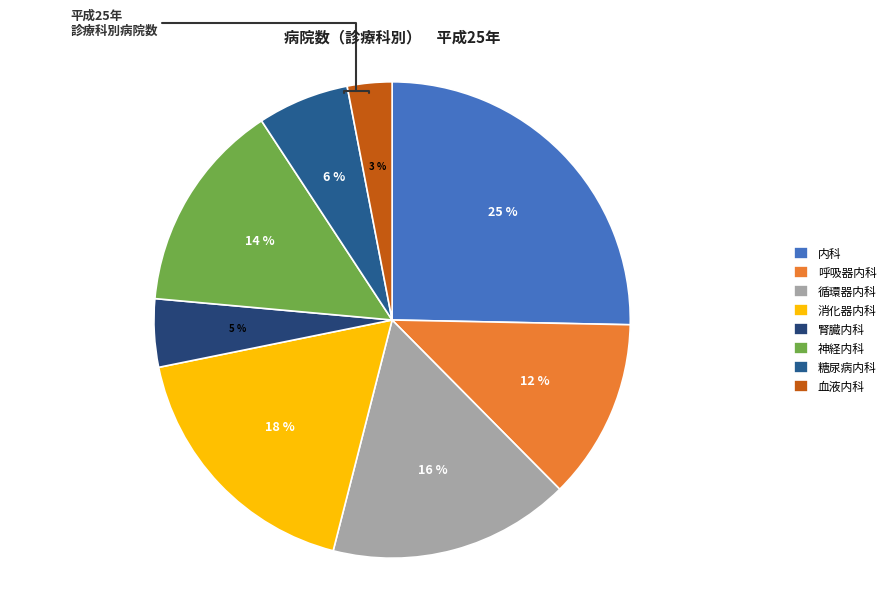

Combined, do 血液内科 and 腎臓内科 account for over 50%?

No